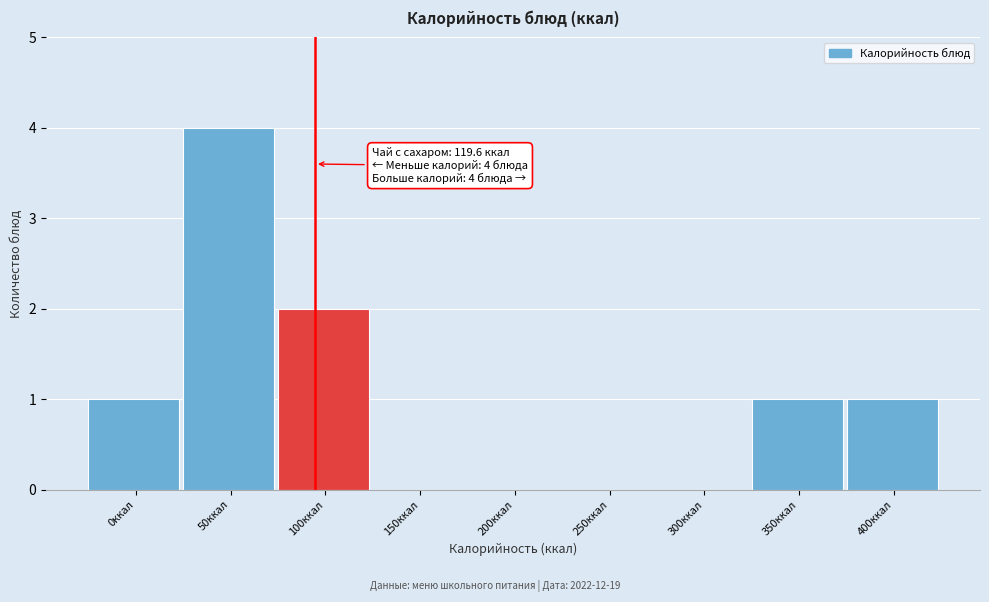

Reading left to right, what are all the values shown in this chart?

0ккал=1	50ккал=4	100ккал=2	150ккал=0	200ккал=0	250ккал=0	300ккал=0	350ккал=1	400ккал=1